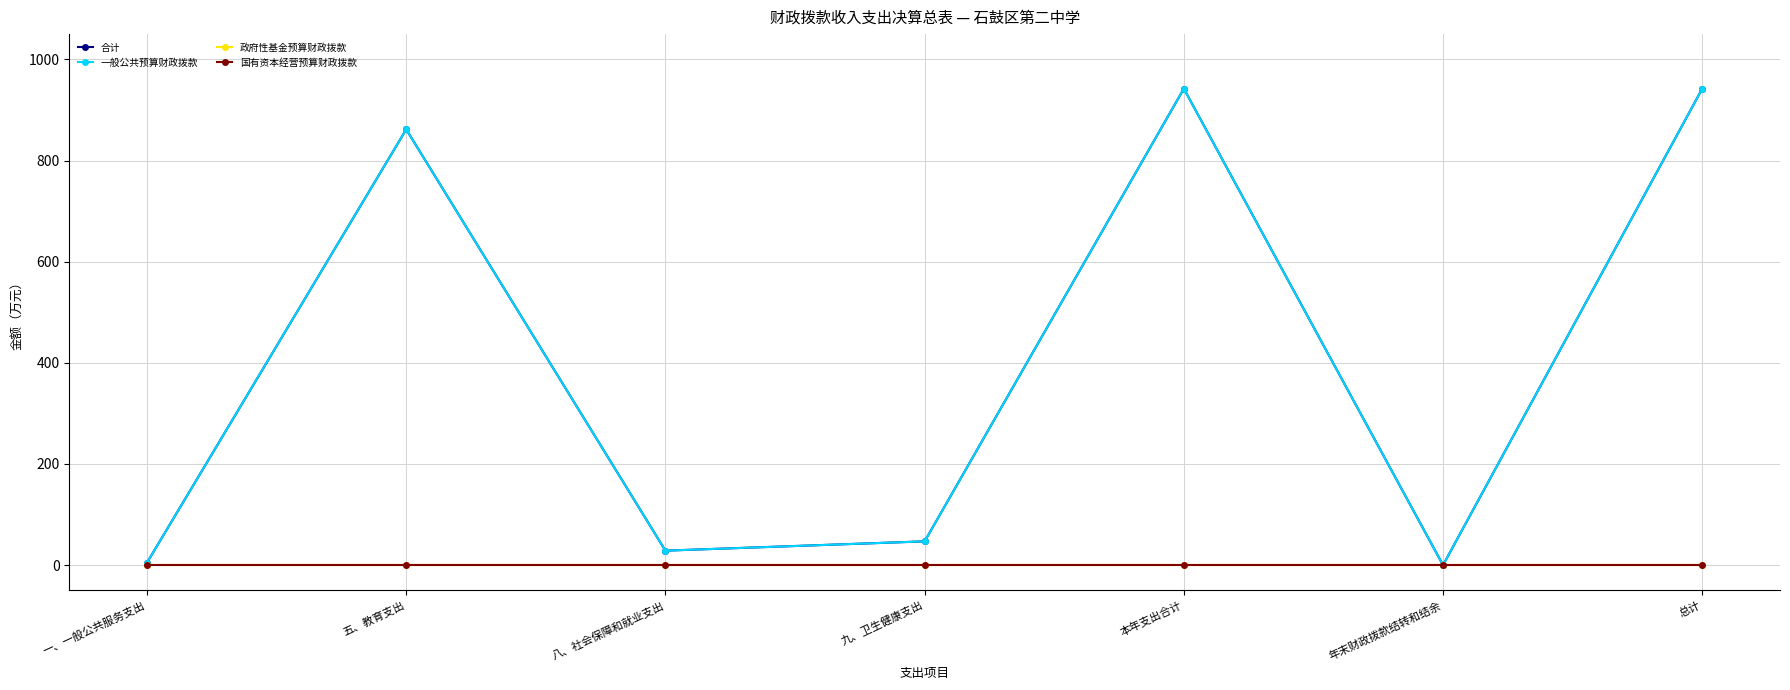

True or false: 政府性基金预算财政拨款 has a value of 0.0 at 总计.

True